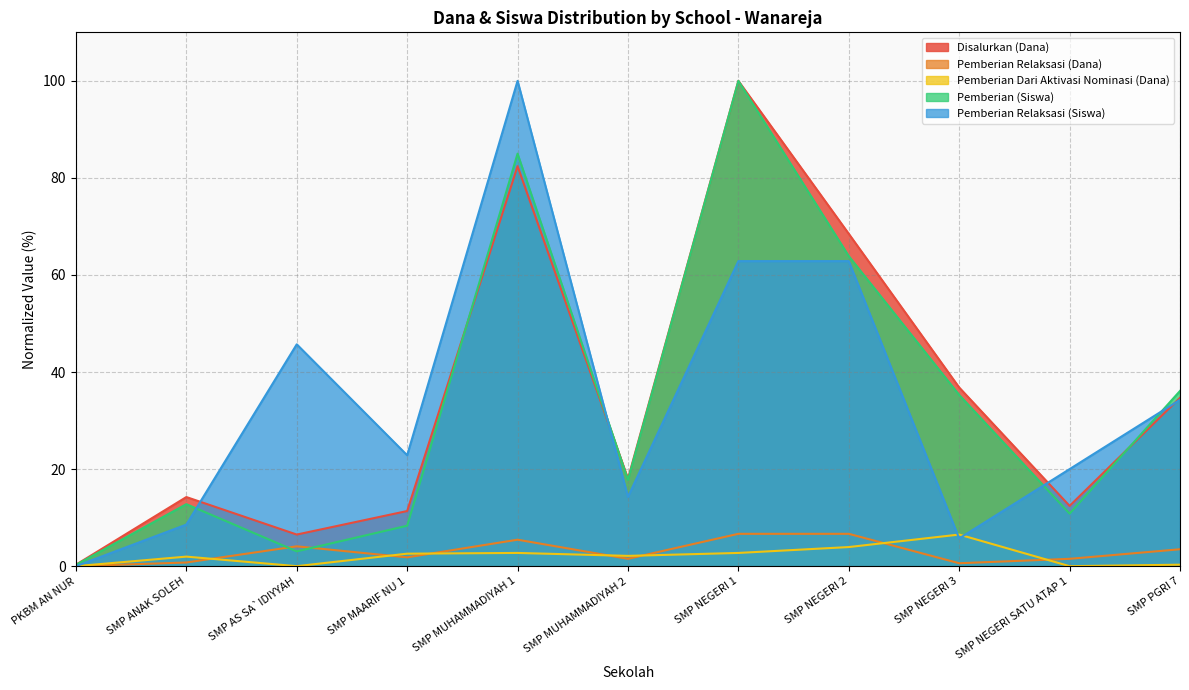

How many categories are shown in the chart?

11